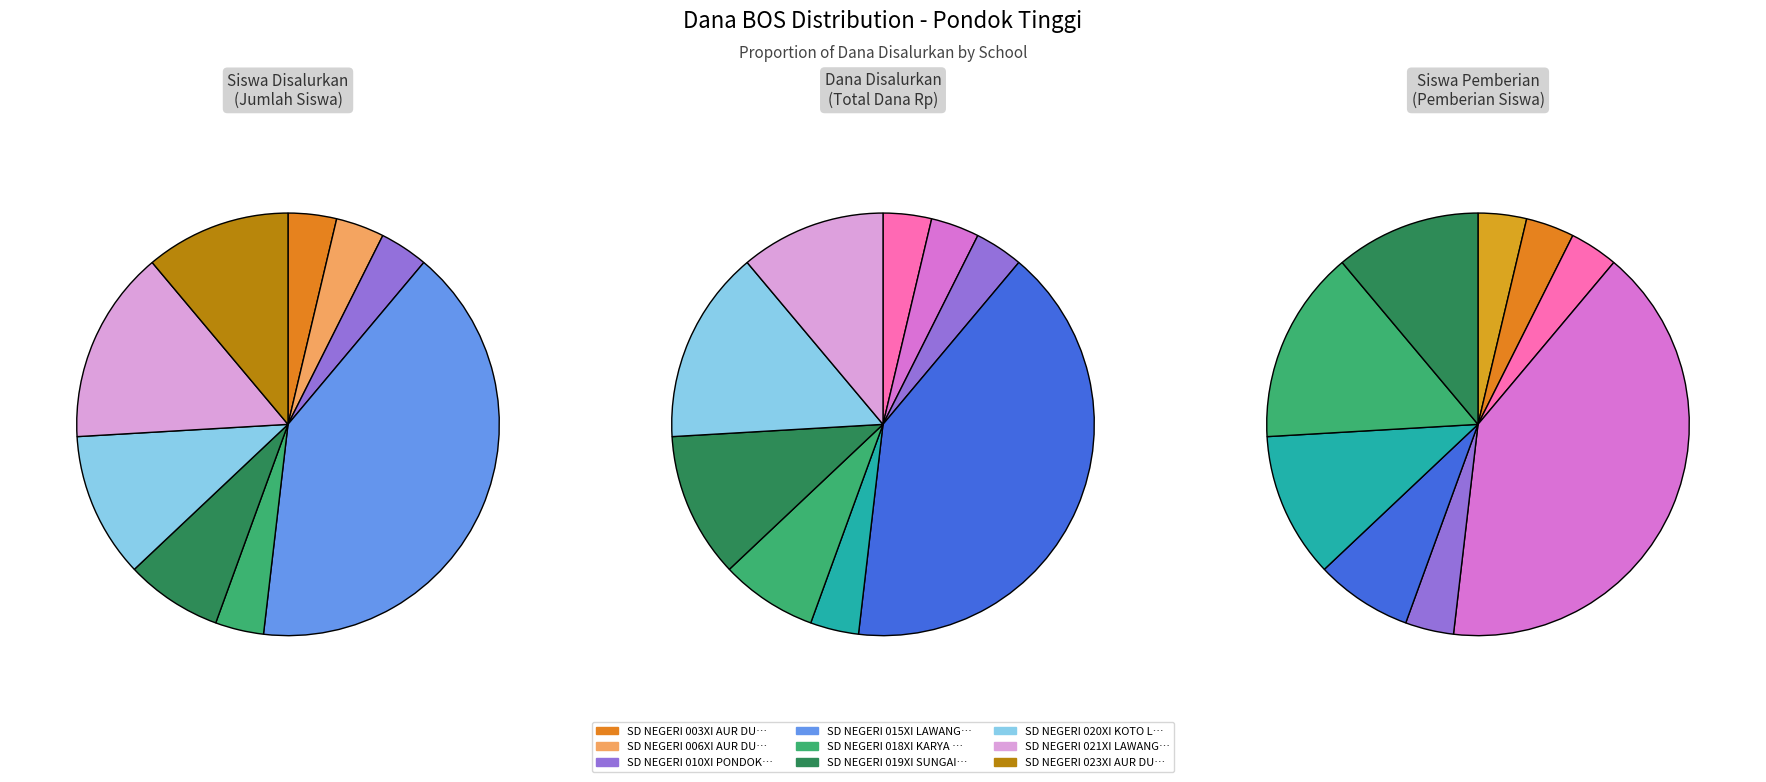

Do SD NEGERI 020XI KOTO LEBU and SD NEGERI 006XI AUR DURI together represent more than half of the pie?

No